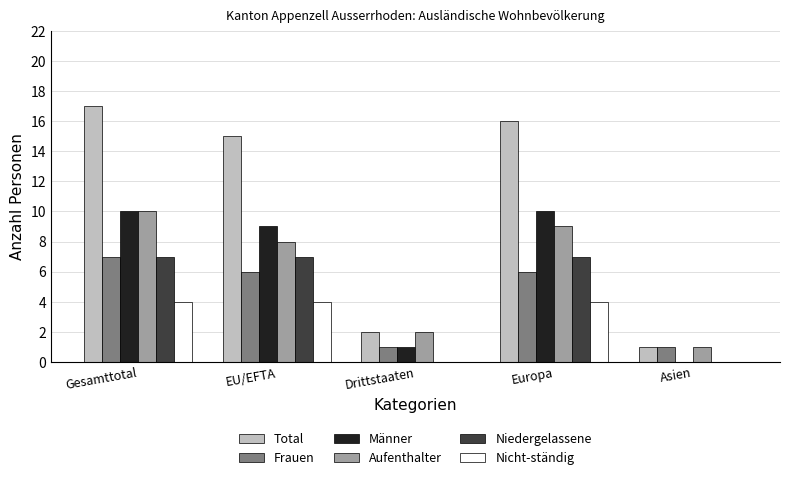

What value does the Aufenthalter series have at Drittstaaten?

2